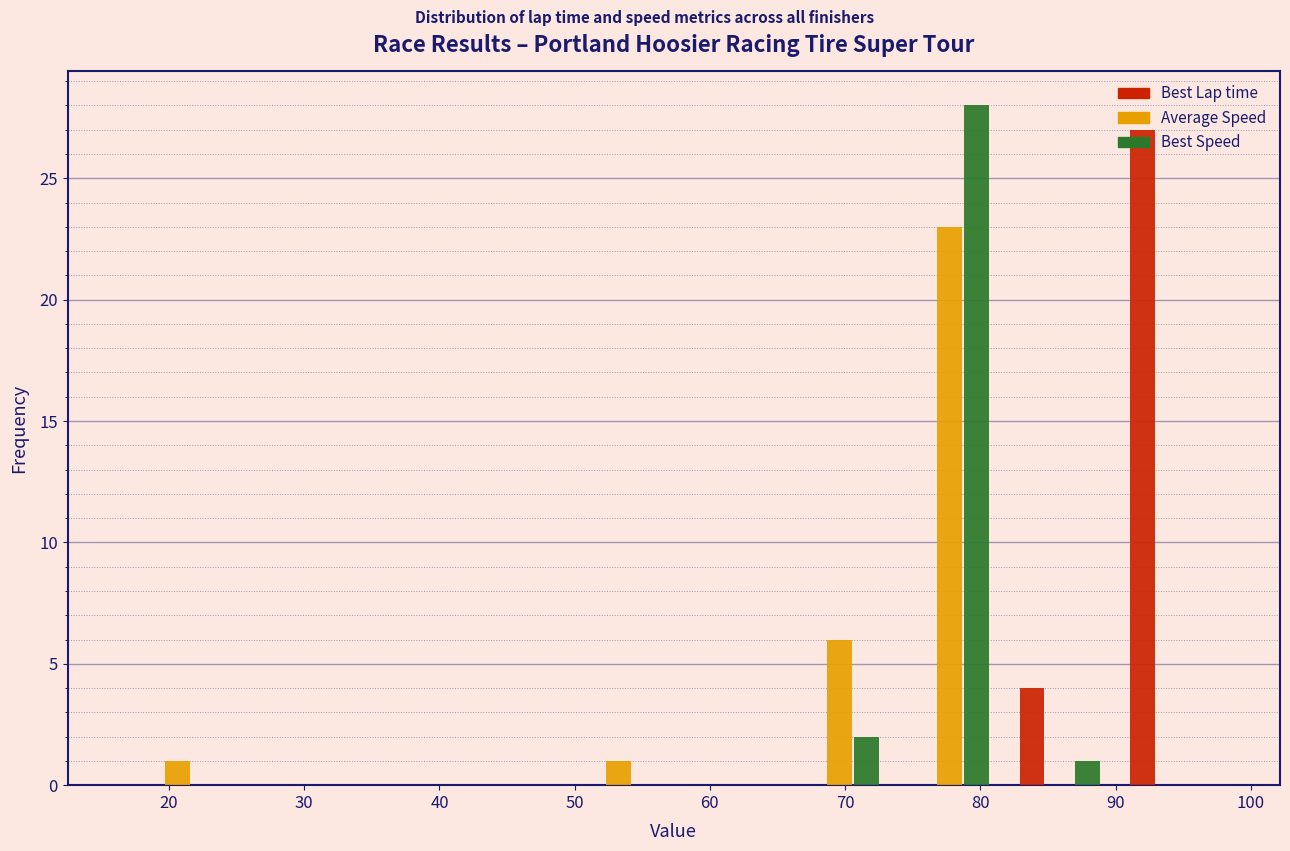

What is the height of the Best Lap time bar covering 82 to 90 on the x-axis? Neither the bar edges nor the heights are printed on the chart, so give them approximately, as read against the axes.

4